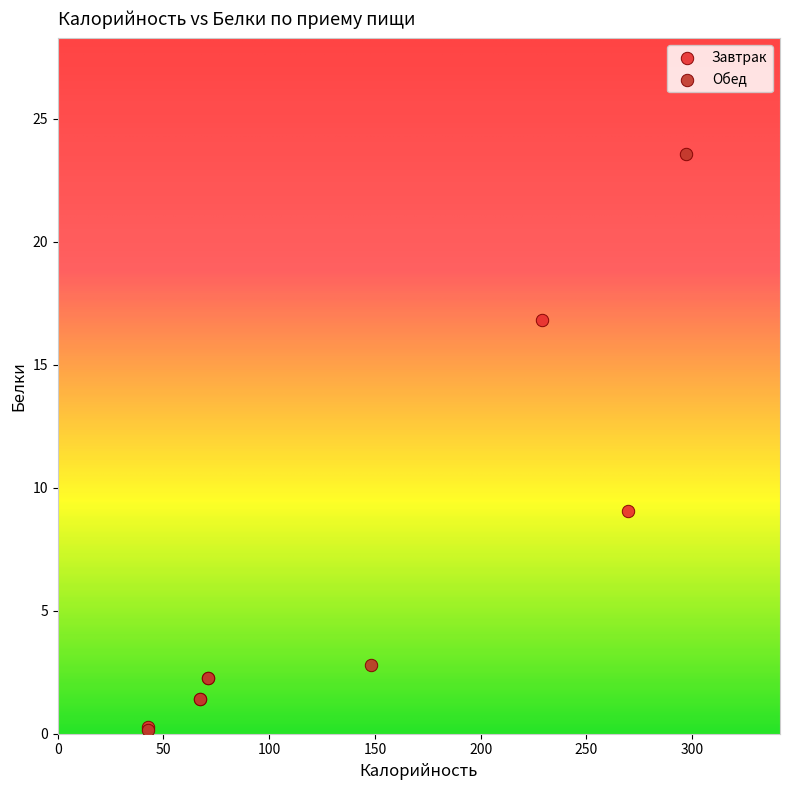

What are all the series names shown in the legend?

Завтрак, Обед